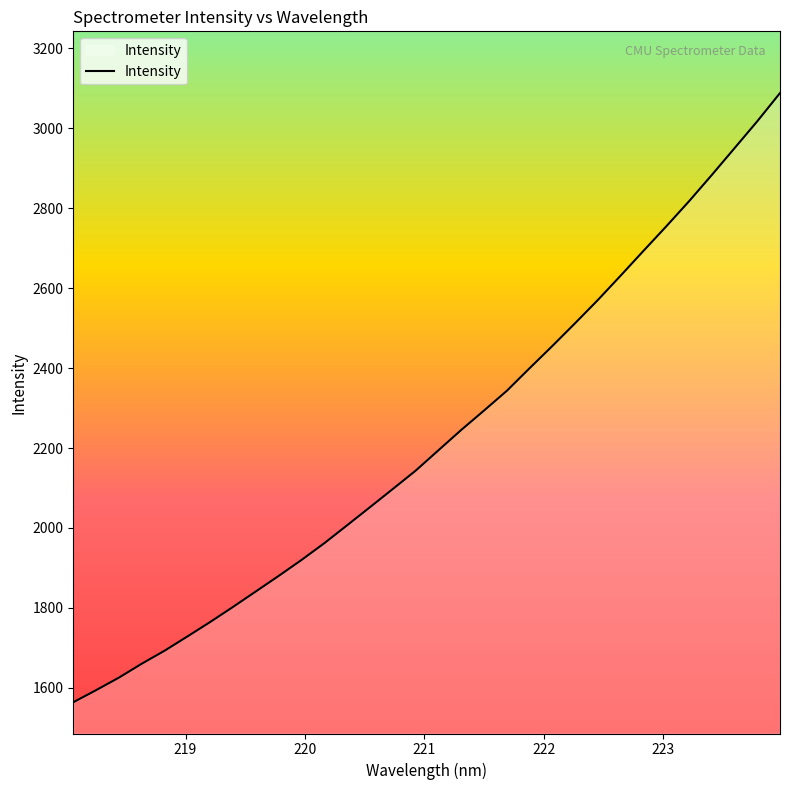

What is the smallest value displayed?

1564.0